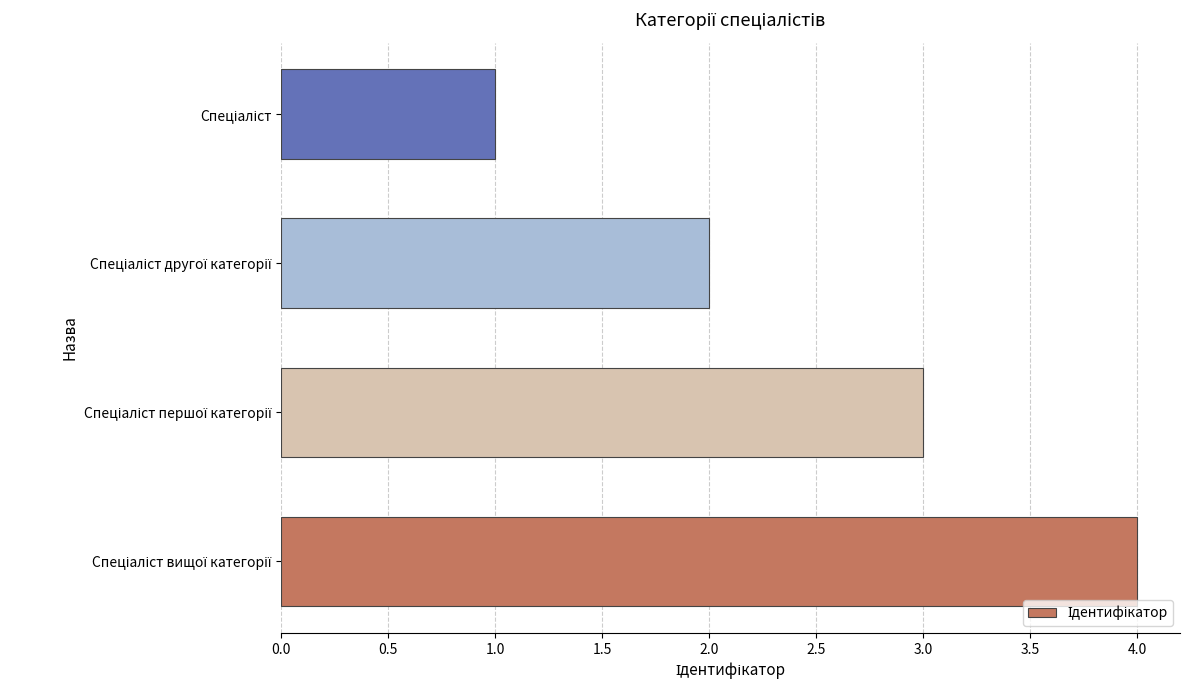

What is the greatest value displayed?

4